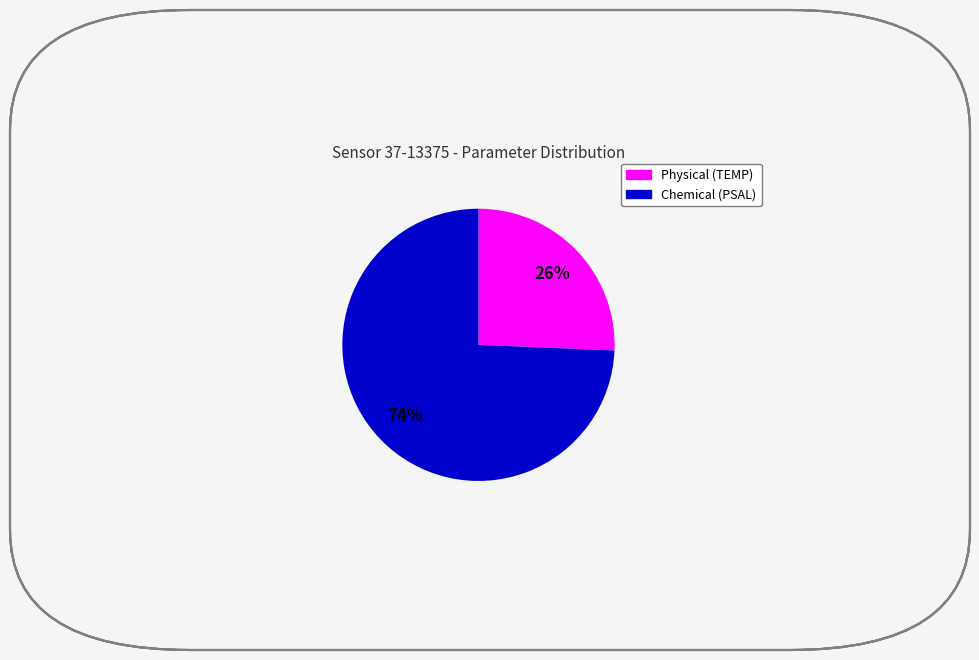

Is there a majority slice in this chart?

Yes